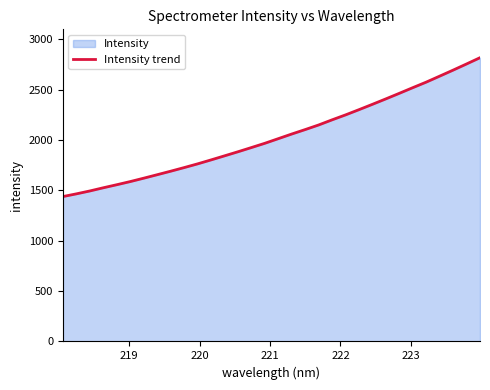

What is the difference between the maximum and minimum values?

1379.0